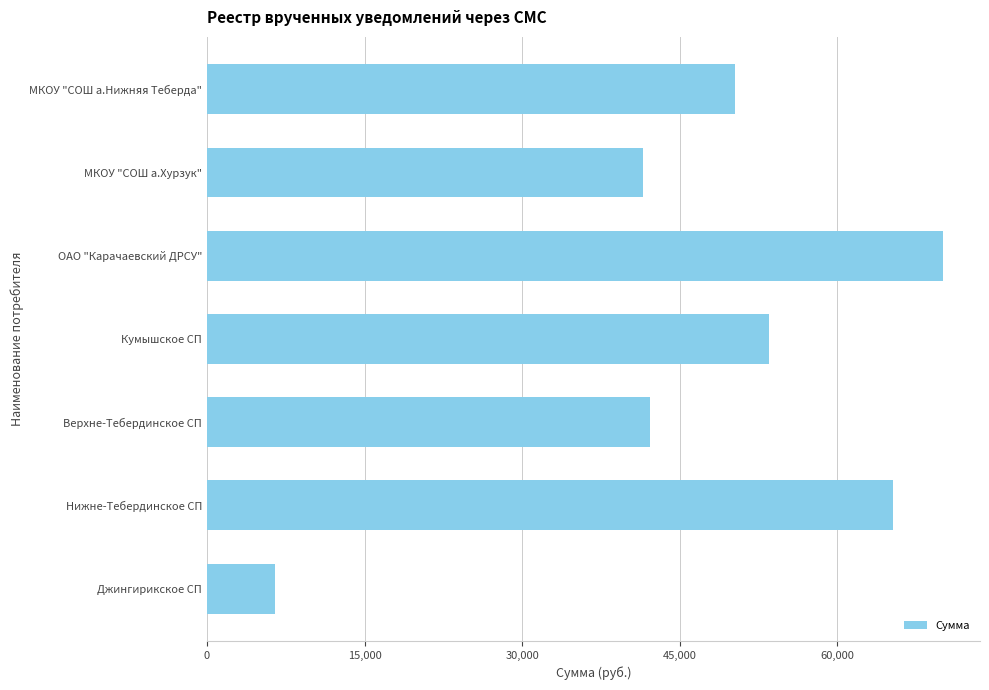

Between Верхне-Тебердинское СП and Джингирикское СП, which is larger?

Верхне-Тебердинское СП